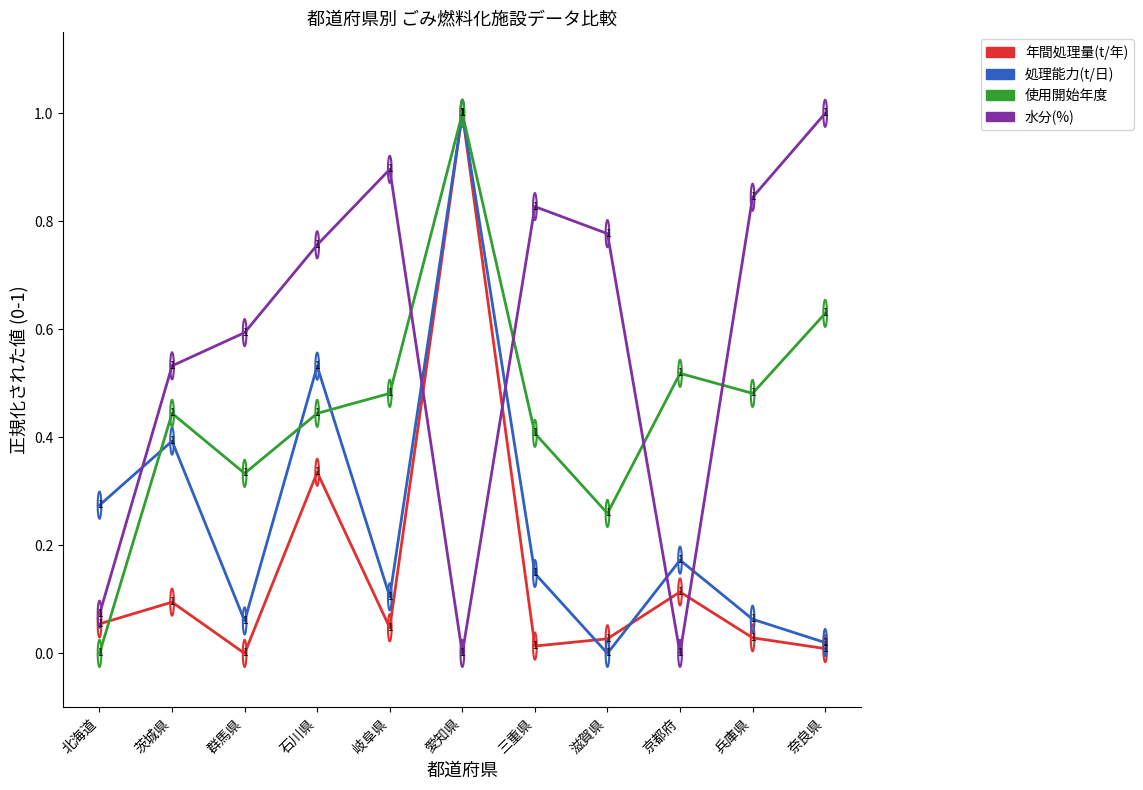

How many lines are shown in the chart?

4